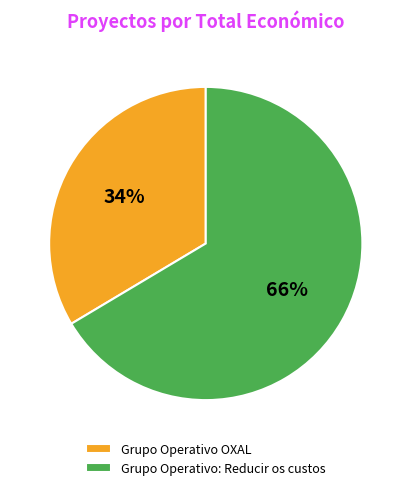

Count the number of slices in the pie.

2